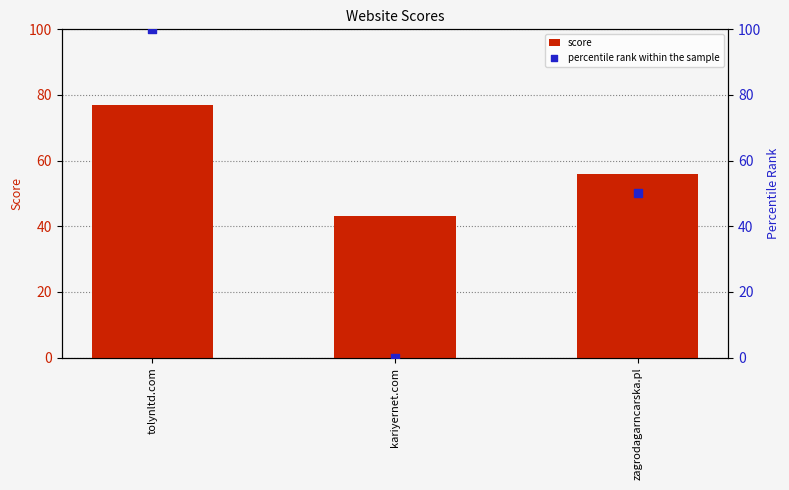

At which category is the sum across all series the highest?

tolynltd.com